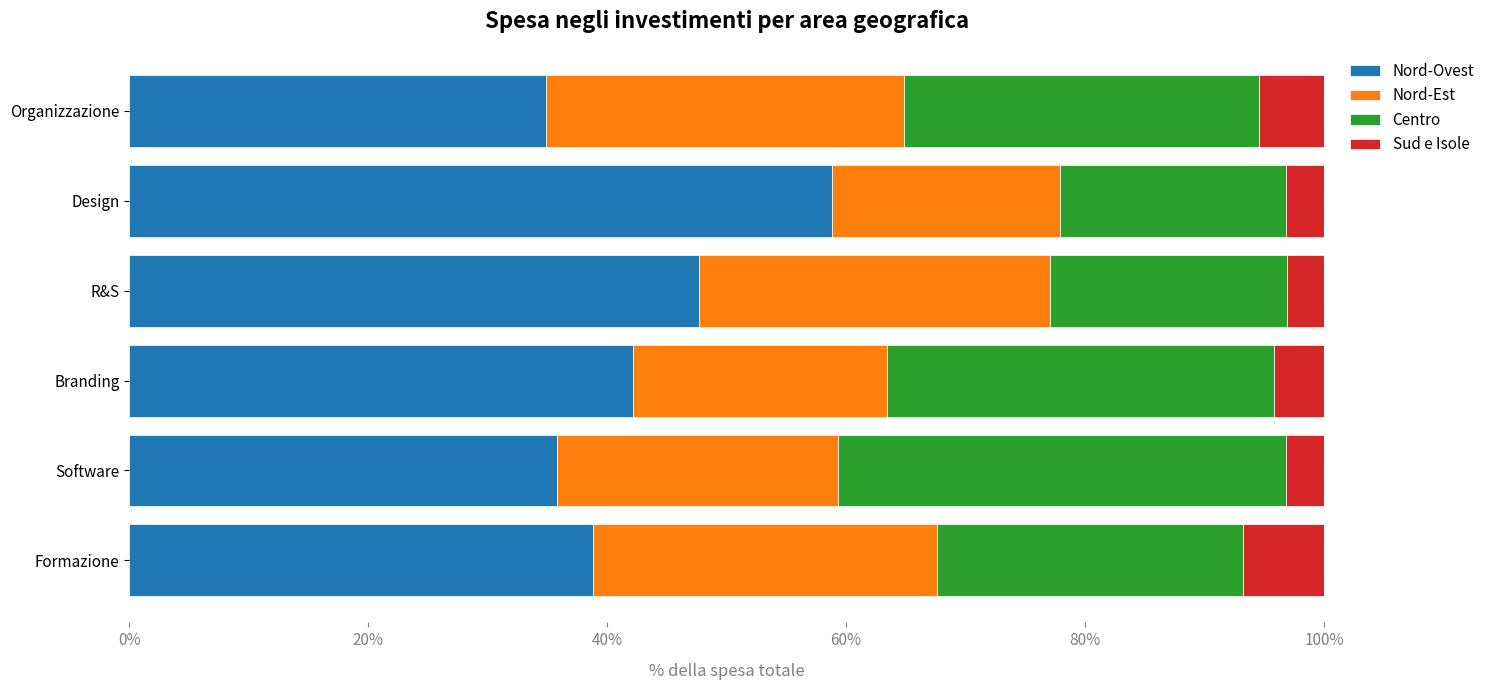

The value of Nord-Ovest at Branding is 42.2. True or false?

True